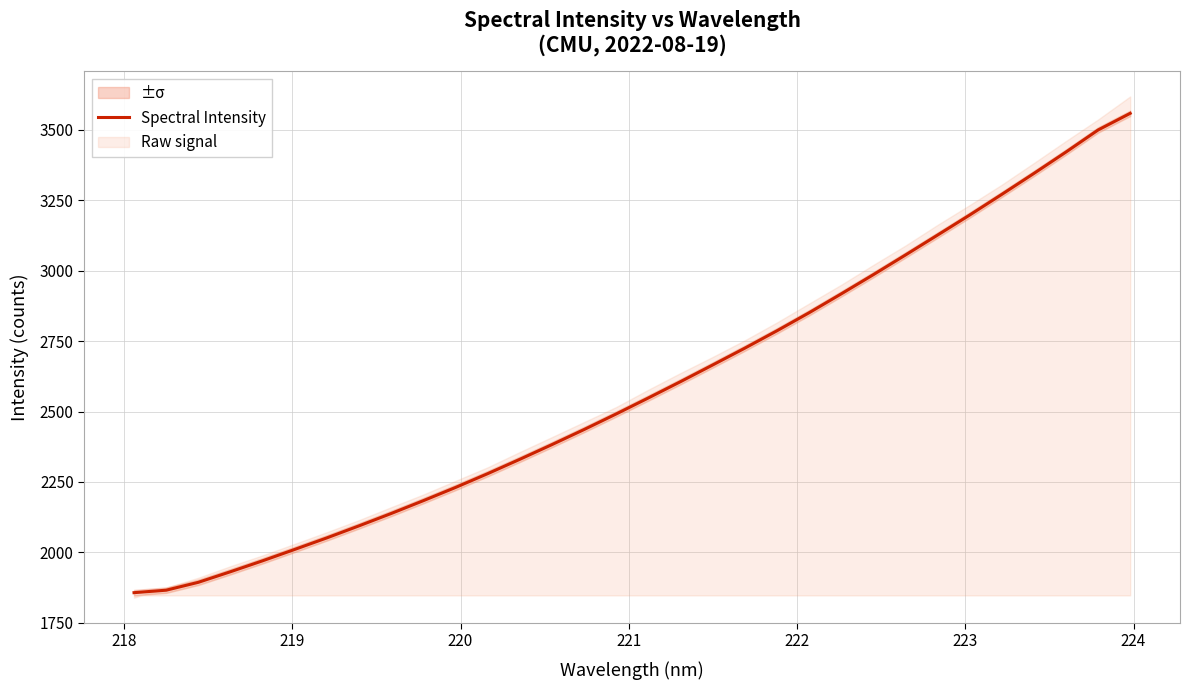

What is the highest value of the Spectral Intensity series?

3559.1